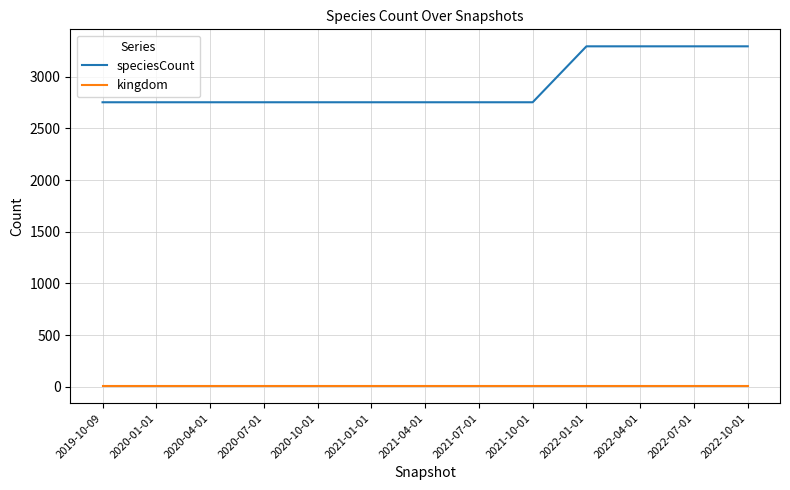

Which series has the largest total across all categories?

speciesCount